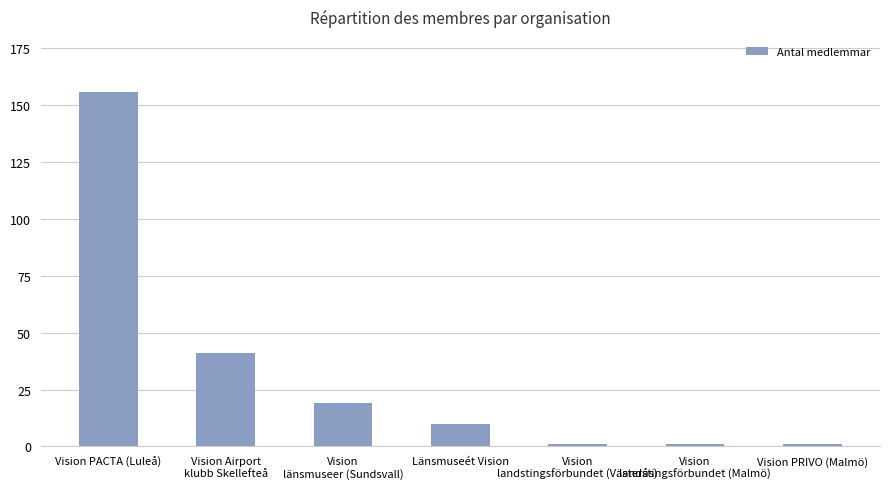

What is the difference between the values at Vision
länsmuseer (Sundsvall) and Vision Airport
klubb Skellefteå?

22